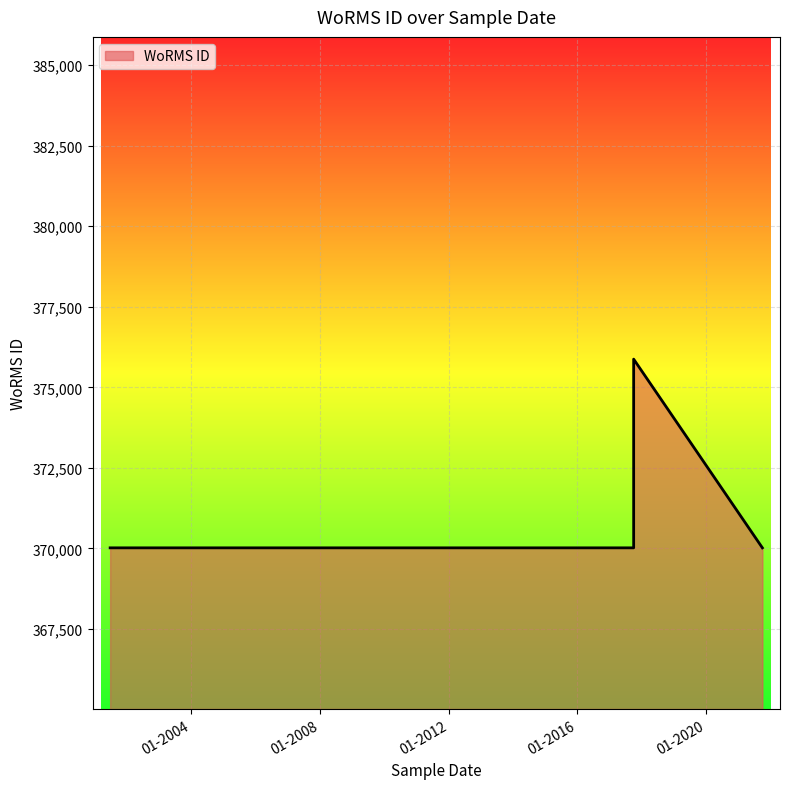

How many lines are shown in the chart?

1